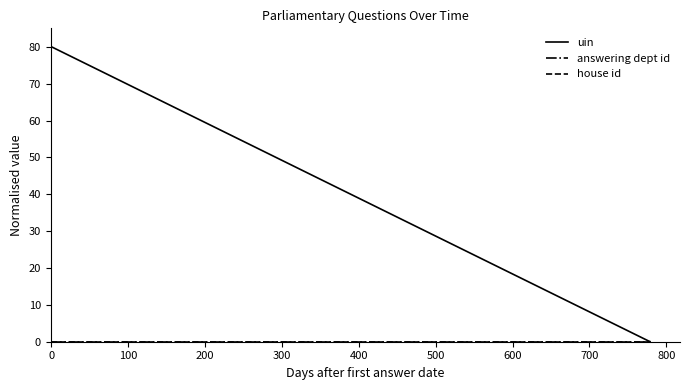

Count the number of data series in this chart.

3